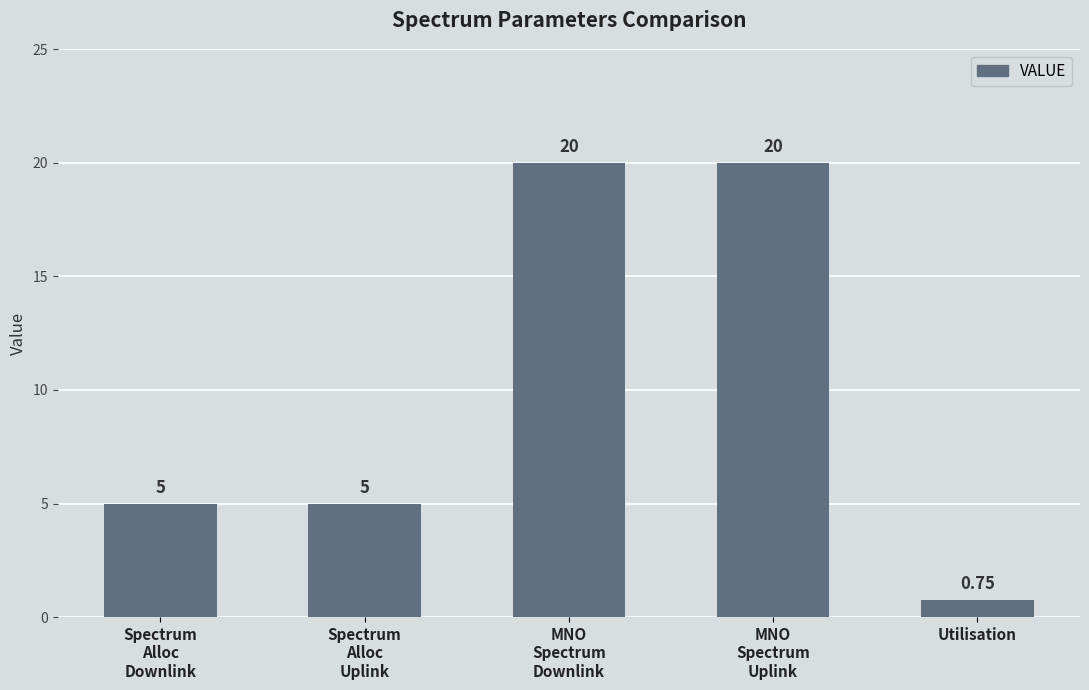

Is it true that the value at MNO
Spectrum
Uplink is 20.0?

True